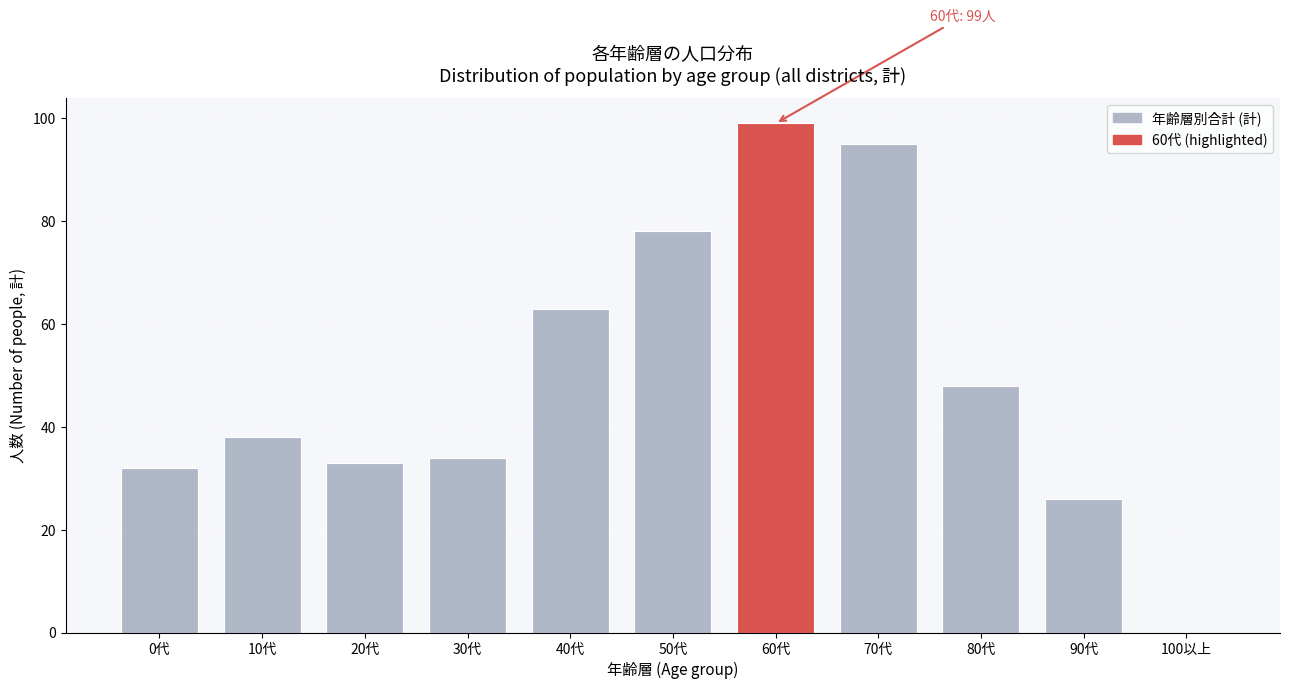

Reading left to right, list all the values displayed in this chart.

0代=32	10代=38	20代=33	30代=34	40代=63	50代=78	60代=99	70代=95	80代=48	90代=26	100以上=0